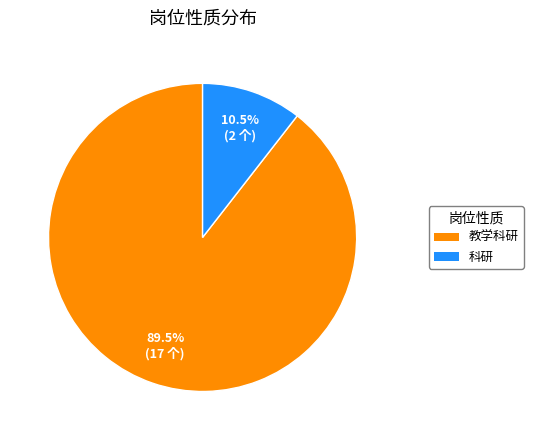

To the nearest percent, what is the difference between the 科研 and 教学科研 slice percentages?

79%